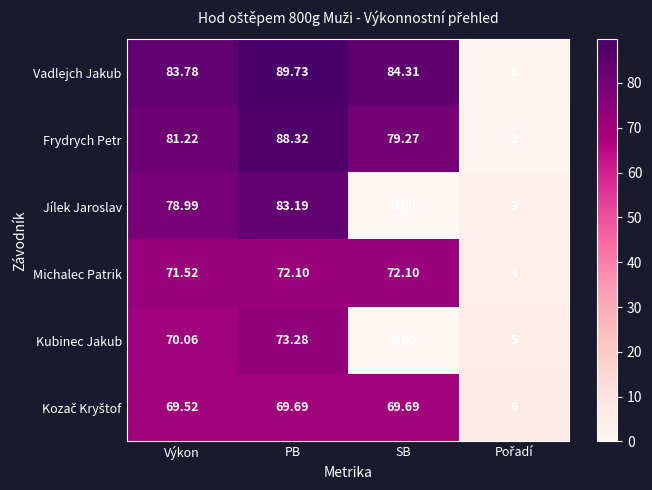

What is the total value across all series at SB?

305.4